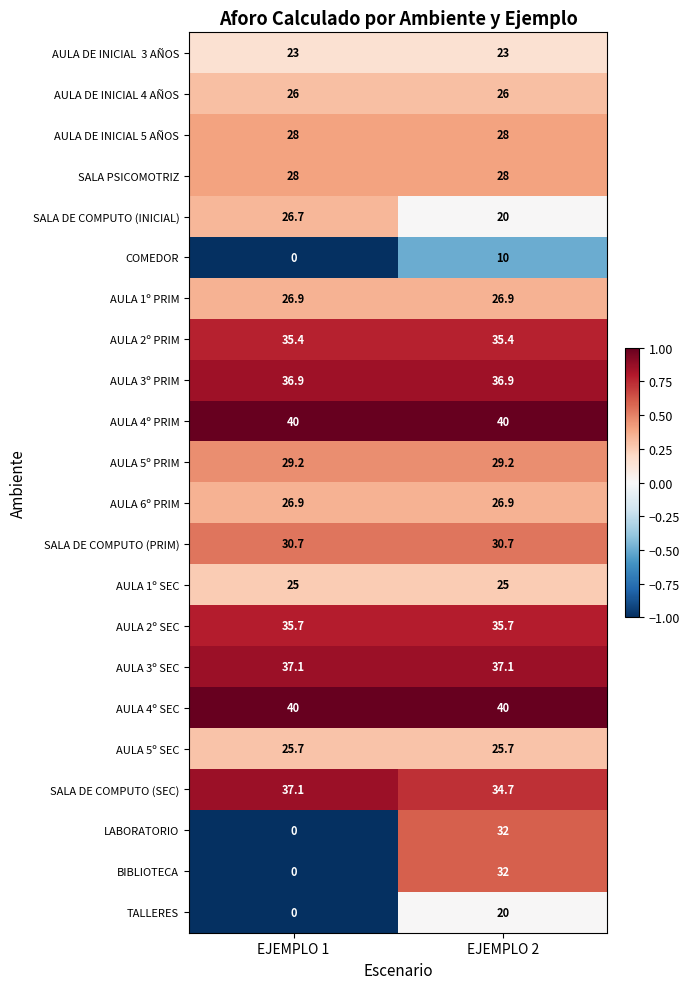

Is it true that AULA 6º PRIM equals 42.7 at EJEMPLO 2?

False